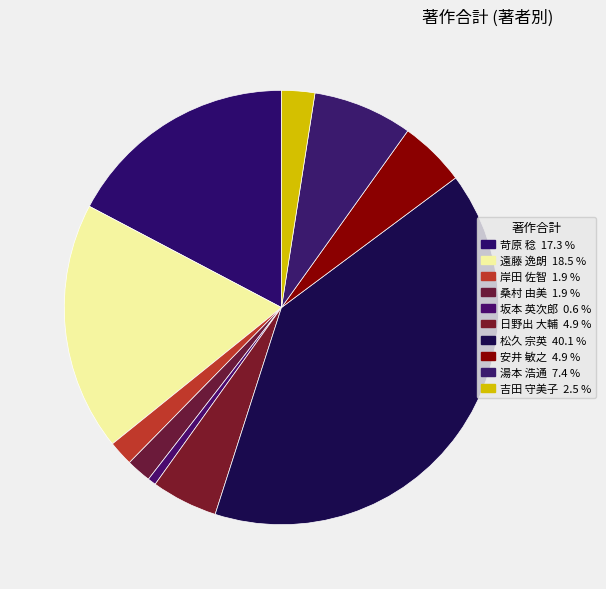

How many slices are in this pie chart?

10